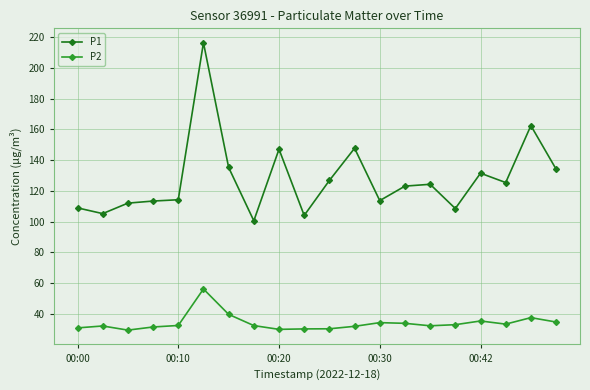

What is the value of the P1 point at the 7th from the left?

135.2